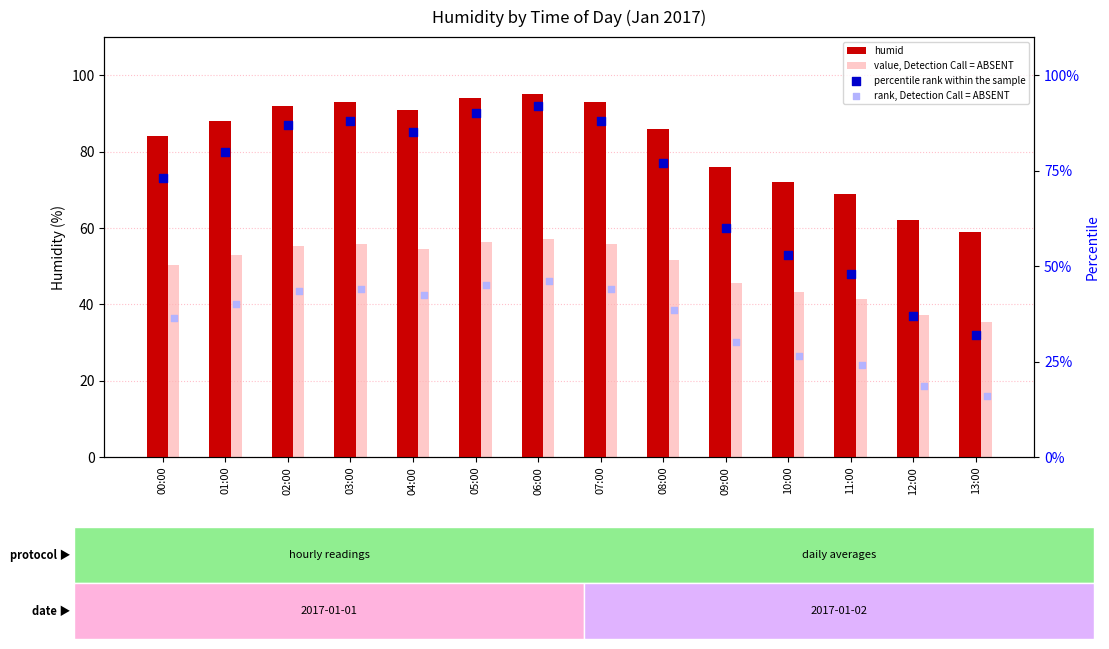

Which series has the largest Y range (max minus min)?

percentile rank within the sample